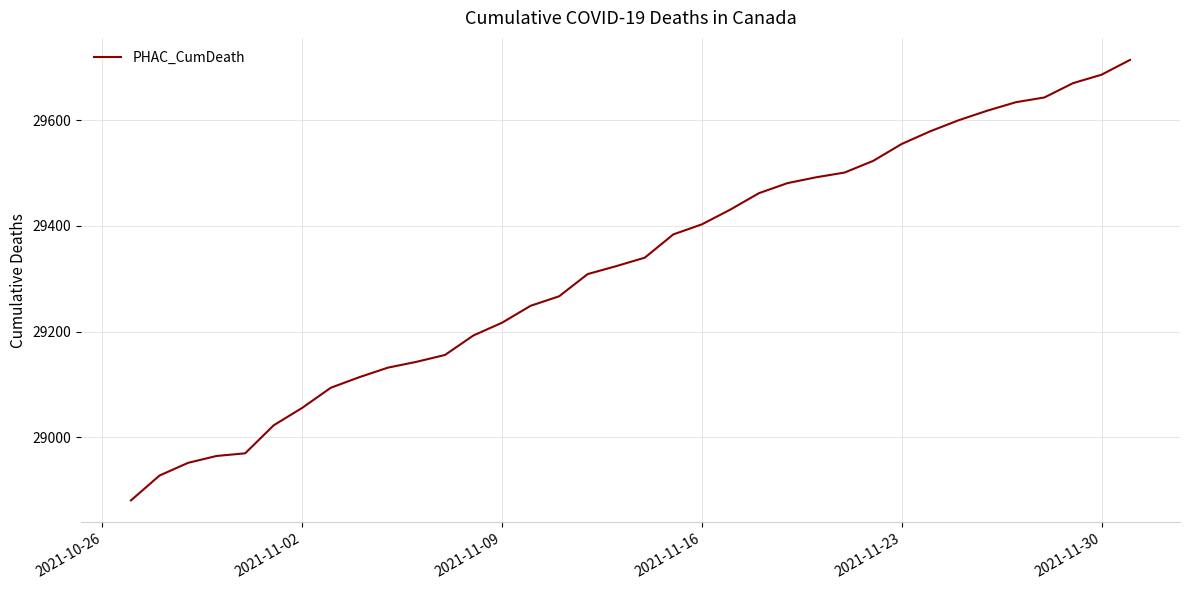

Does the chart have visible grid lines?

Yes